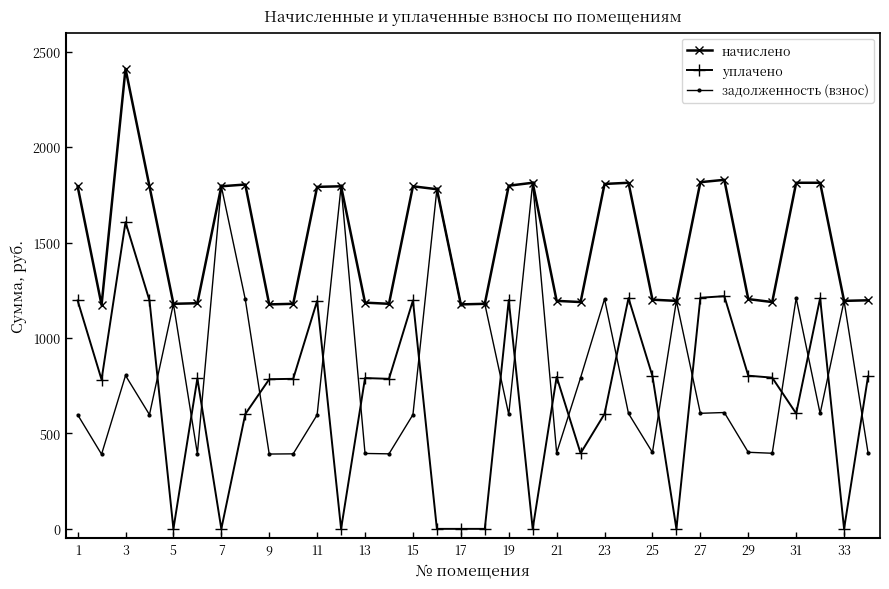

Rank the series by their maximum value, from lowest to highest.

уплачено, задолженность (взнос), начислено